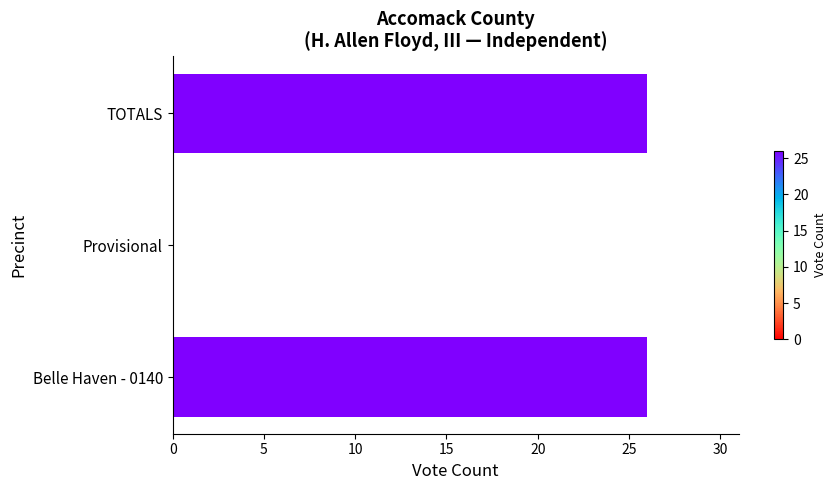

What is the sum of all values?

52